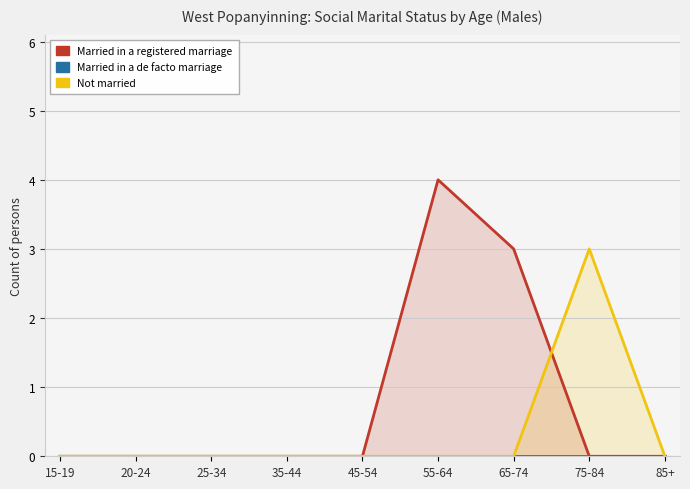

True or false: Married in a de facto marriage has a value of 0 at 75-84.

True